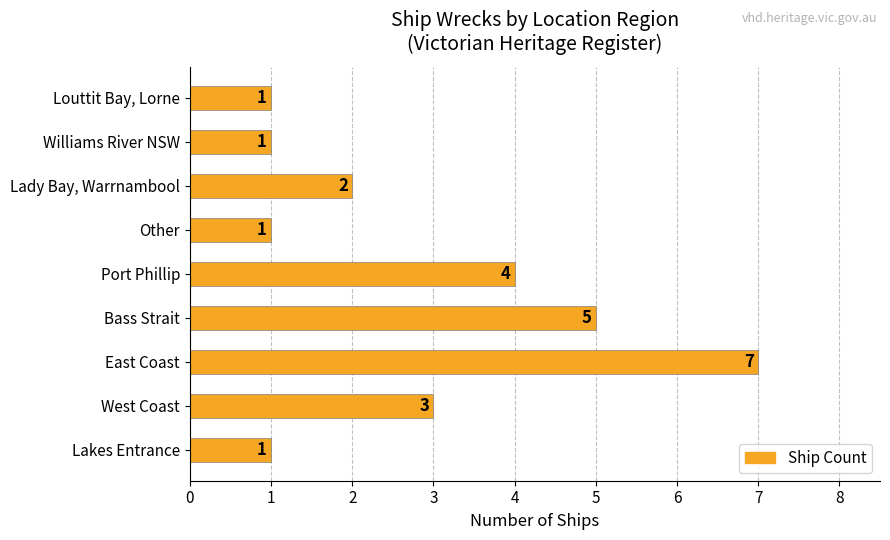

What is the difference between the maximum and minimum values?

6